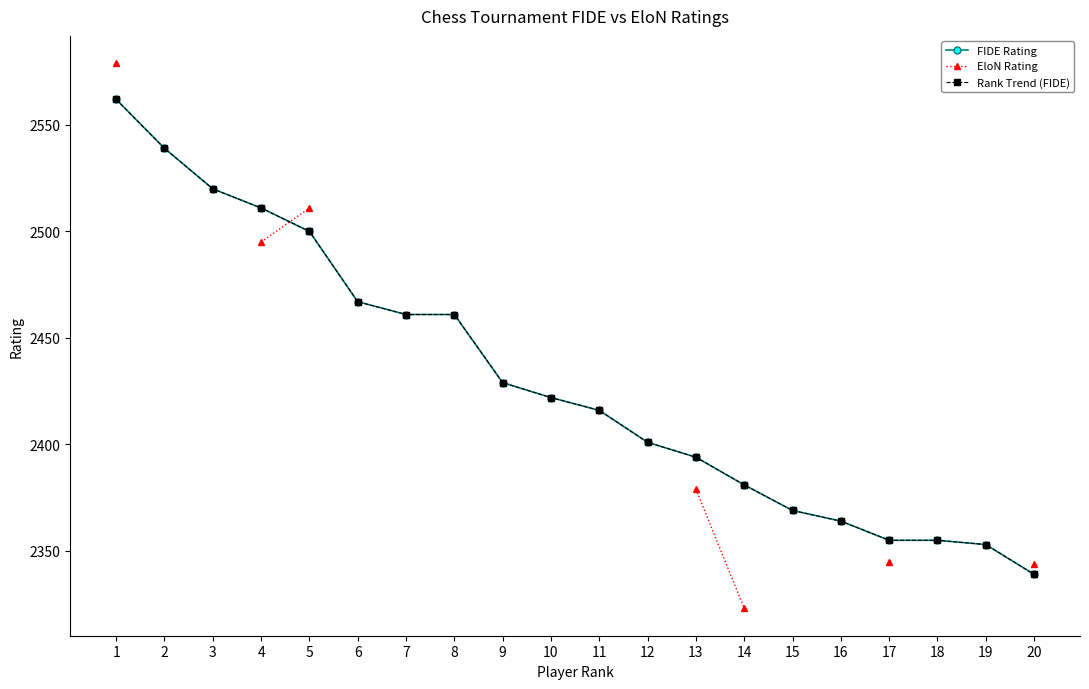

Reading right to left, transcribe all the data shown in this chart.

FIDE Rating: 20=2339	19=2353	18=2355	17=2355	16=2364	15=2369	14=2381	13=2394	12=2401	11=2416	10=2422	9=2429	8=2461	7=2461	6=2467	5=2500	4=2511	3=2520	2=2539	1=2562
Rank Trend (FIDE): 20=2339	19=2353	18=2355	17=2355	16=2364	15=2369	14=2381	13=2394	12=2401	11=2416	10=2422	9=2429	8=2461	7=2461	6=2467	5=2500	4=2511	3=2520	2=2539	1=2562